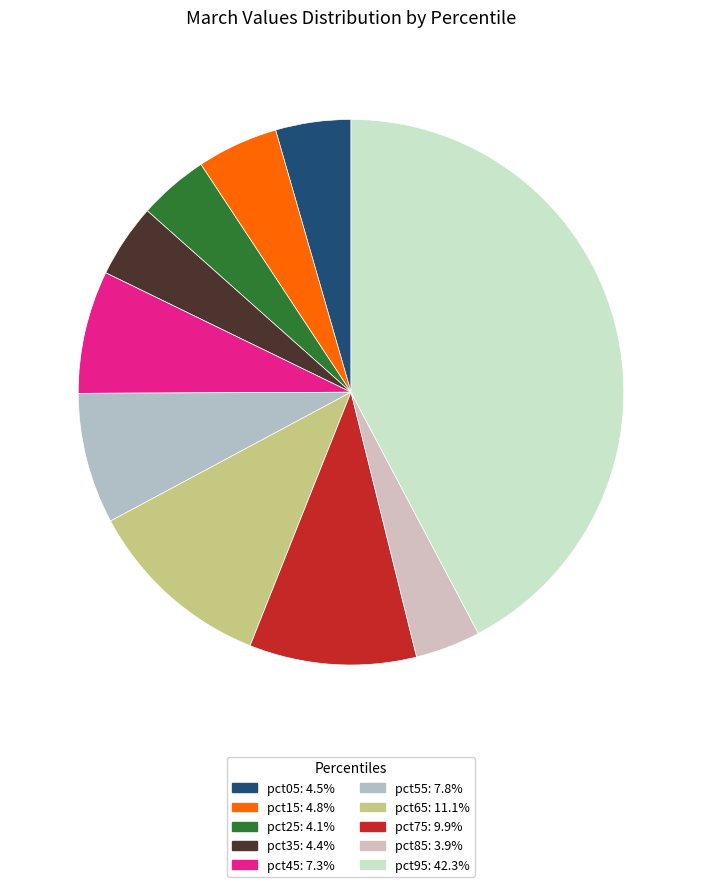

Between pct35 and pct25, which is larger?

pct35